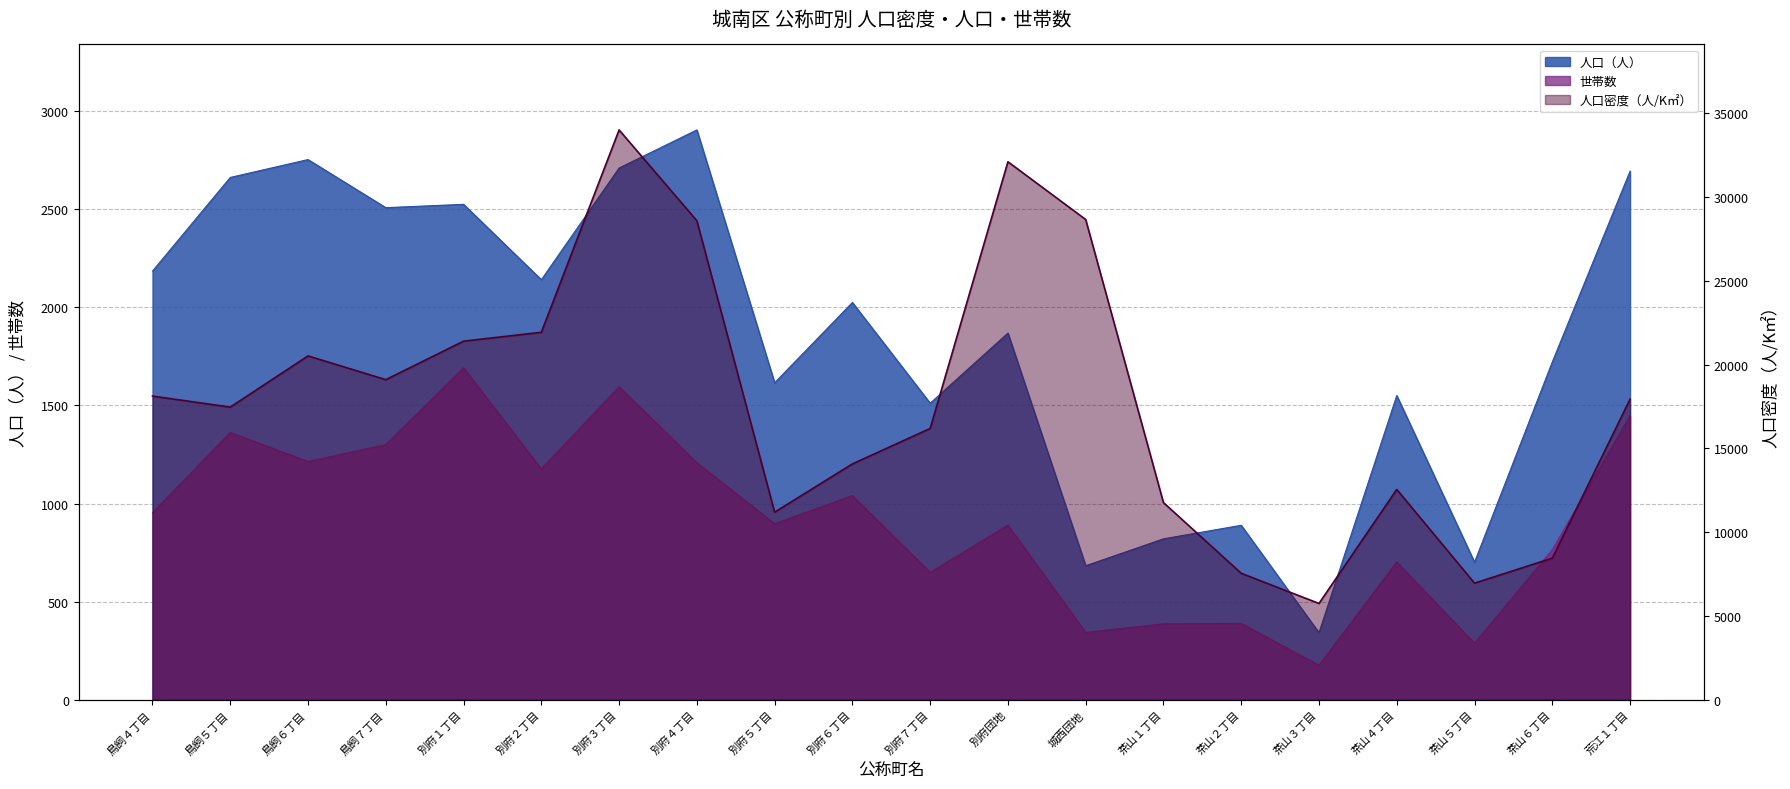

How many interior local peaks does the 人口（人） series have?

7